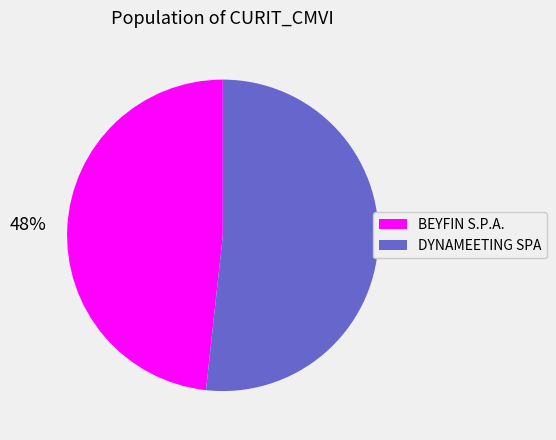

Is the sum of BEYFIN S.P.A. and DYNAMEETING SPA greater than half?

Yes